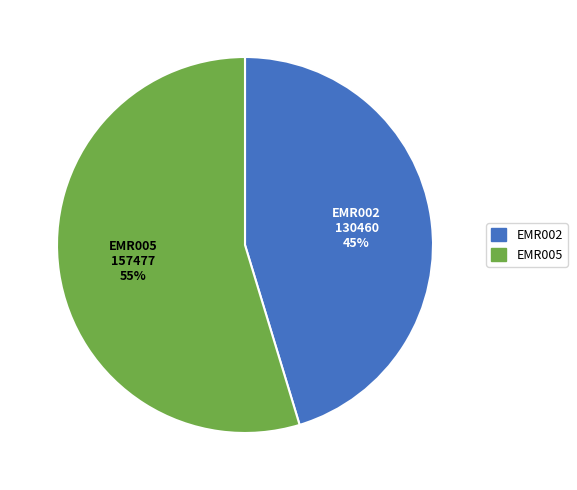

To the nearest percent, what percentage of the pie is EMR002?

45%